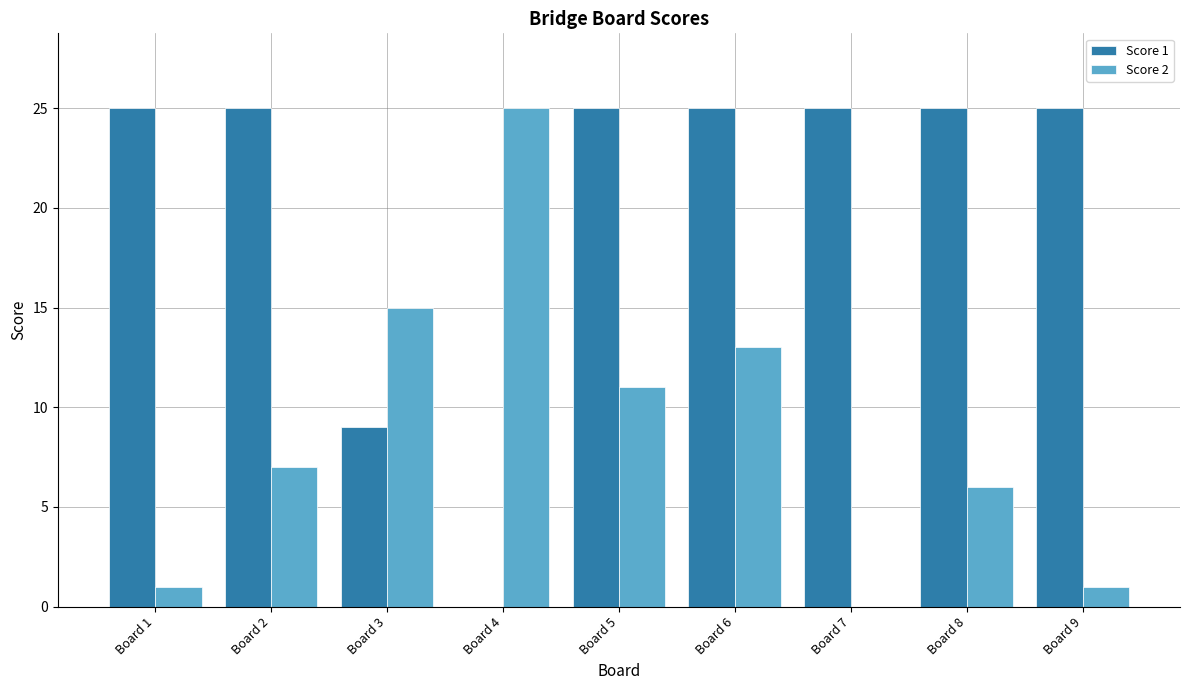

True or false: Score 2 has a value of 7 at Board 5.

False